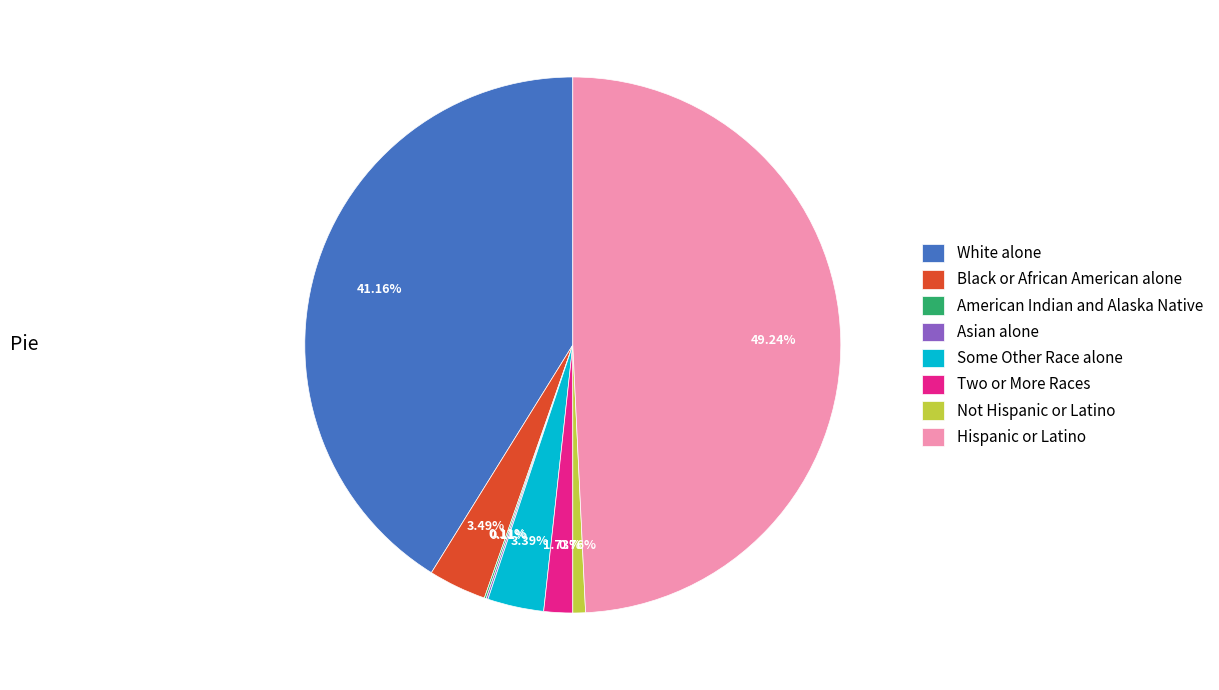

To the nearest percent, what percentage of the pie is Two or More Races?

2%